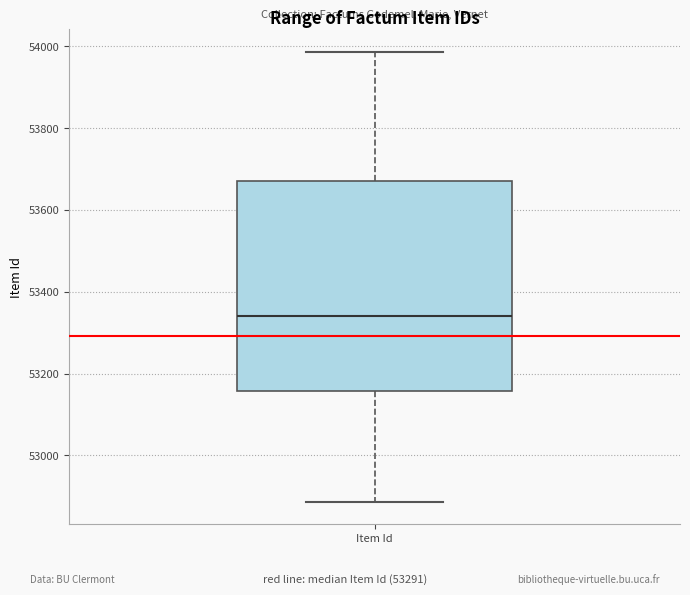

Read this box plot against the y-axis: the position of the median line, the range covered by the box, and the ends of both whiskers. The values are not printed on the chart, so give them approximately, as read against the axis.

median 53340, box 53160 to 53680, whiskers 52880 to 53980